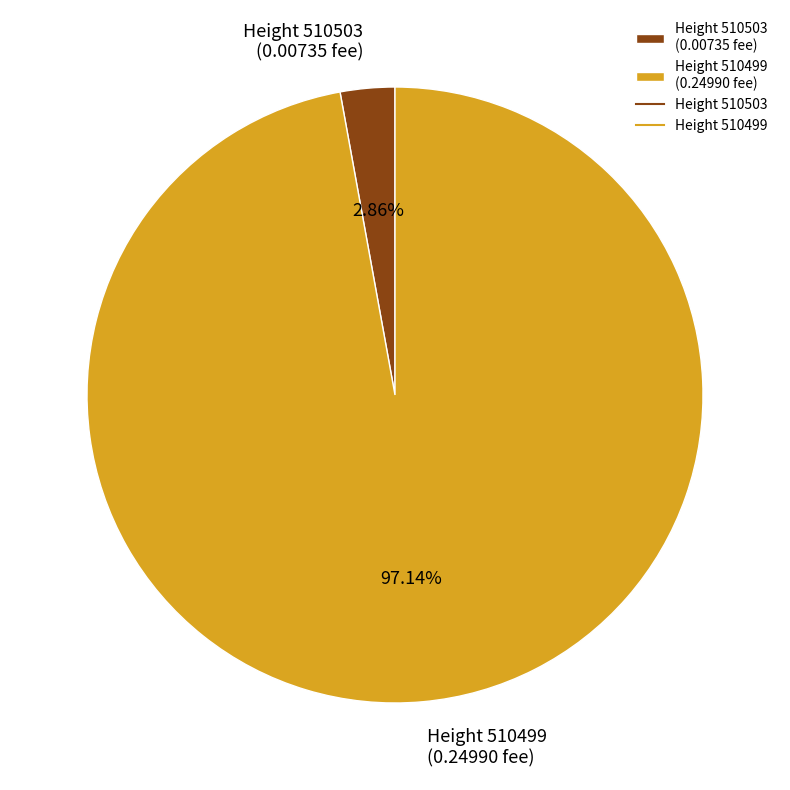

How many slices are in this pie chart?

2